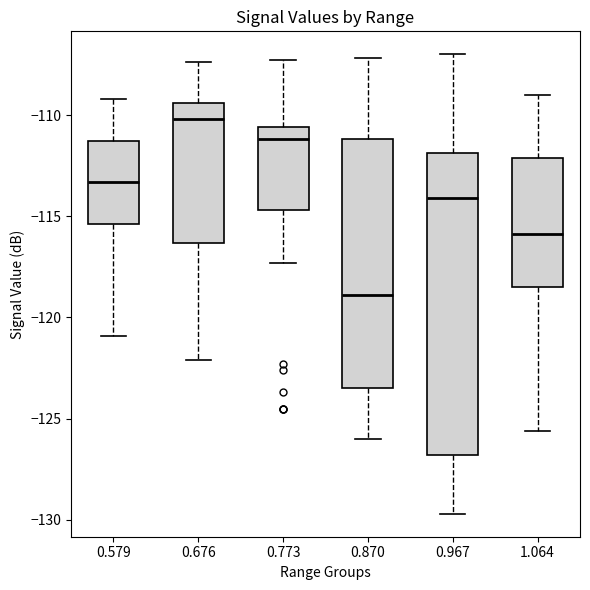

Reading left to right, read every box against the y-axis: the position of its median line, the range the box covers, and the ends of its whiskers. The values are not printed on the chart, so give them approximately, as read against the axis.

0.579: median -113.5, box -115.5 to -111.5, whiskers -121.0 to -109.0
0.676: median -110.0, box -116.5 to -109.5, whiskers -122.0 to -107.5
0.773: median -111.0, box -114.5 to -110.5, whiskers -117.5 to -107.5
0.870: median -119.0, box -123.5 to -111.0, whiskers -126.0 to -107.0
0.967: median -114.0, box -127.0 to -112.0, whiskers -129.5 to -107.0
1.064: median -116.0, box -118.5 to -112.0, whiskers -125.5 to -109.0